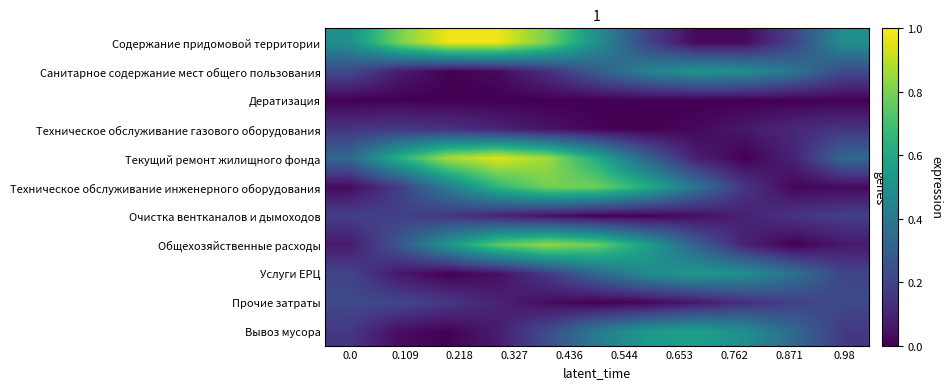

Reading right to left, transcribe all the data shown in this chart.

Содержание придомовой территории: 0.5	0.2	0.0	0.0	0.2	0.5	0.8	1.0	1.0	0.8	0.5
Санитарное содержание мест общего пользования: 0.2	0.4	0.5	0.5	0.4	0.3	0.1	0.0	0.0	0.1	0.2
Дератизация: 0.0	0.0	0.0	0.0	0.0	0.0	0.0	0.0	0.0	0.0	0.0
Техническое обслуживание газового оборудования: 0.2	0.1	0.1	0.0	0.0	0.0	0.0	0.1	0.1	0.2	0.2
Текущий ремонт жилищного фонда: 0.3	0.1	0.0	0.1	0.3	0.6	0.9	1.0	0.9	0.6	0.3
Техническое обслуживание инженерного оборудования: 0.0	0.0	0.2	0.4	0.6	0.8	0.8	0.7	0.4	0.2	0.0
Очистка вентканалов и дымоходов: 0.2	0.2	0.1	0.0	0.0	0.0	0.0	0.1	0.2	0.2	0.2
Общехозяйственные расходы: 0.1	0.0	0.1	0.3	0.6	0.8	0.8	0.7	0.5	0.3	0.1
Услуги ЕРЦ: 0.2	0.4	0.5	0.5	0.5	0.3	0.2	0.0	0.0	0.1	0.2
Прочие затраты: 0.2	0.2	0.1	0.1	0.0	0.0	0.0	0.1	0.2	0.2	0.2
Вывоз мусора: 0.2	0.3	0.5	0.6	0.5	0.4	0.2	0.1	0.0	0.0	0.2